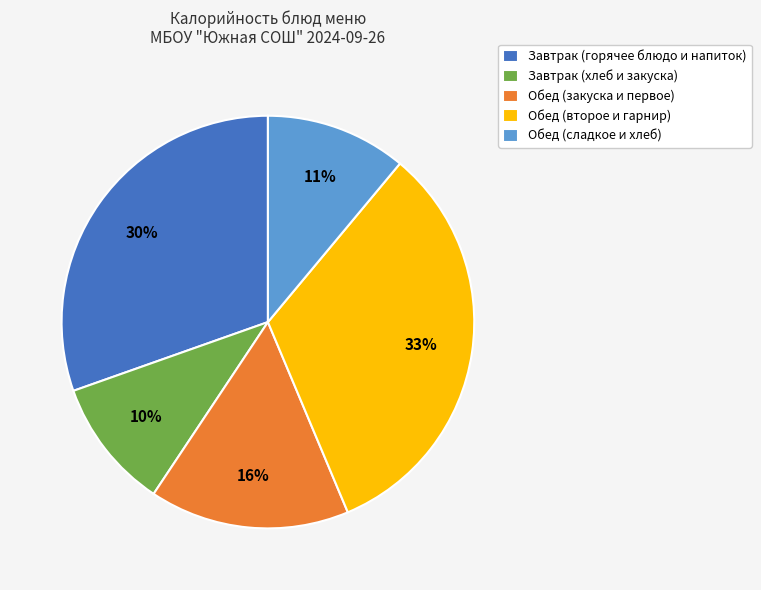

To the nearest percent, what is the combined percentage of Обед (второе и гарнир) and Обед (сладкое и хлеб)?

44%